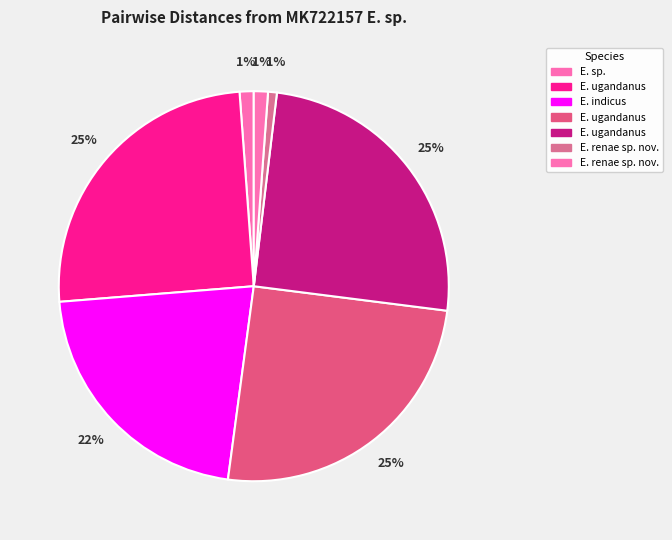

How many segments does this pie chart have?

7